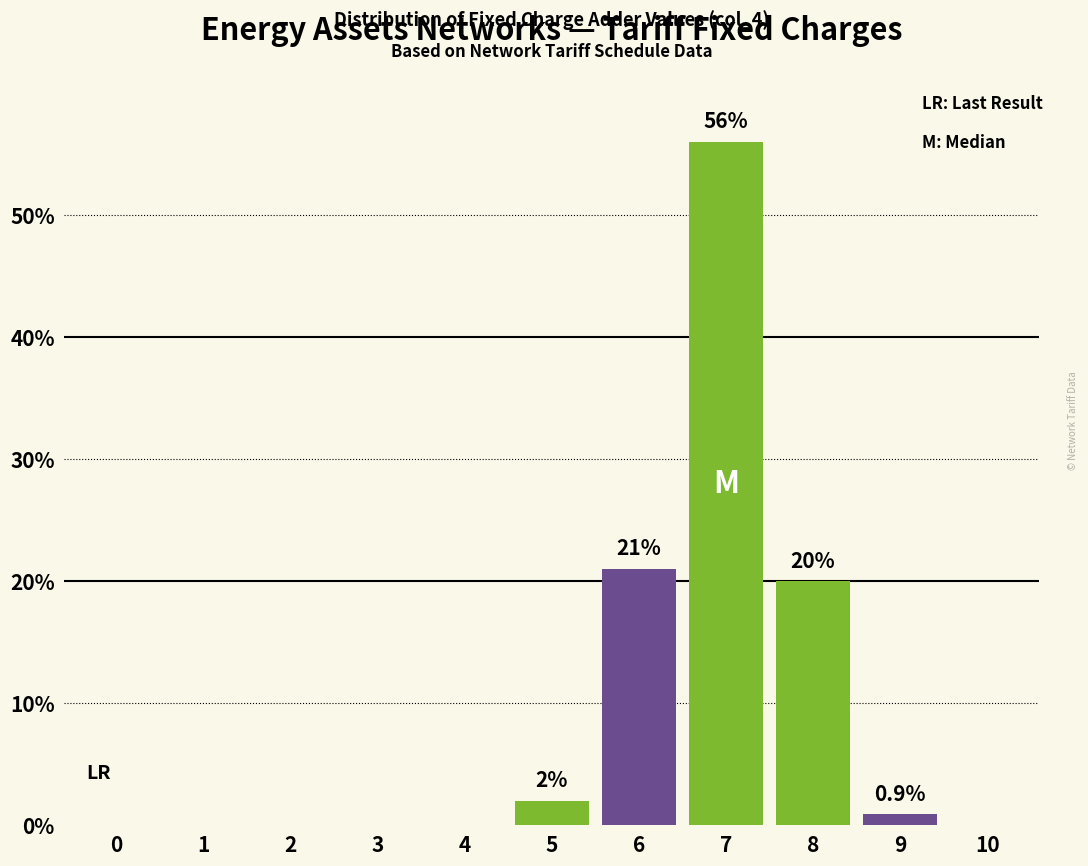

Reading left to right, what are all the values shown in this chart?

0=0.0	1=0.0	2=0.0	3=0.0	4=0.0	5=2.0	6=21.0	7=56.0	8=20.0	9=0.9	10=0.0